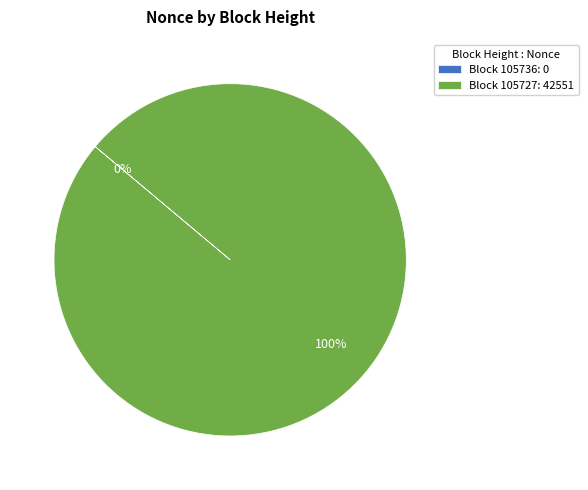

What percentage do 105736 and 105727 together represent?

100.0%